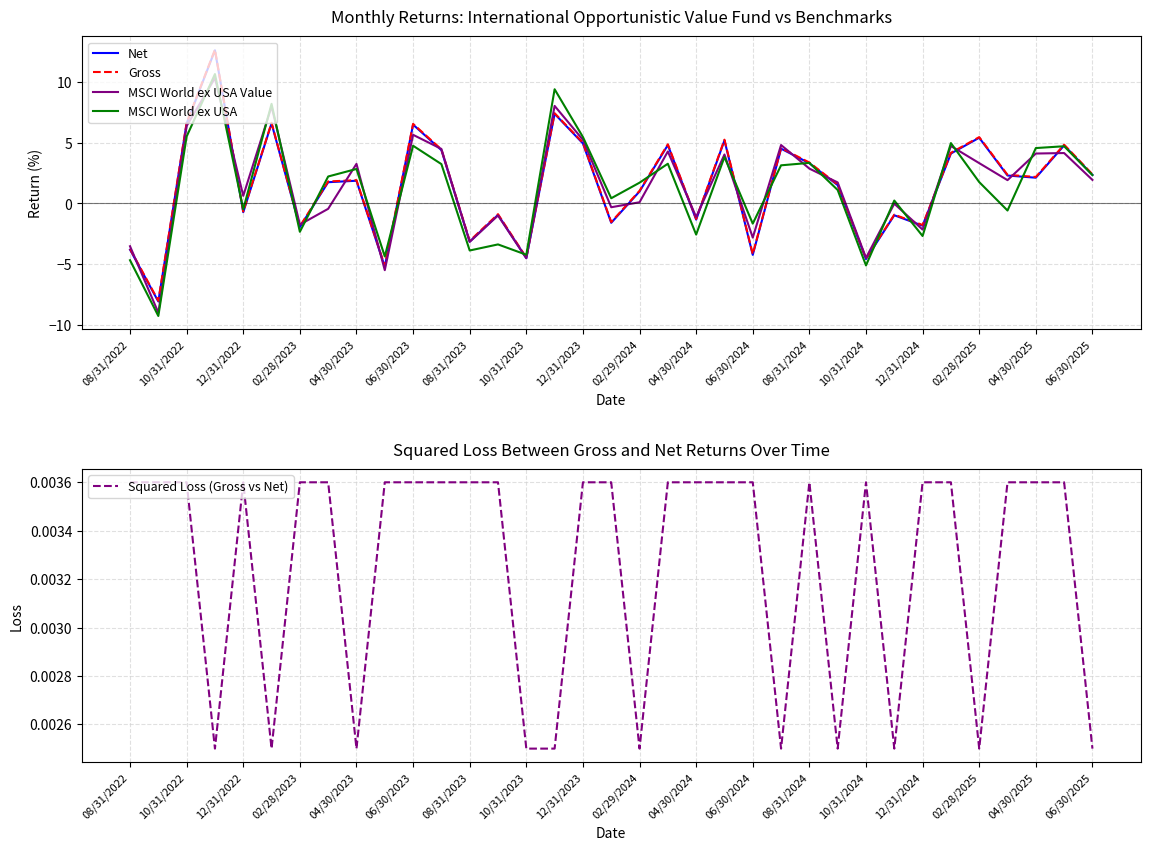

In Net, how many points are higher than both neighbors (excluding endpoints)?

12